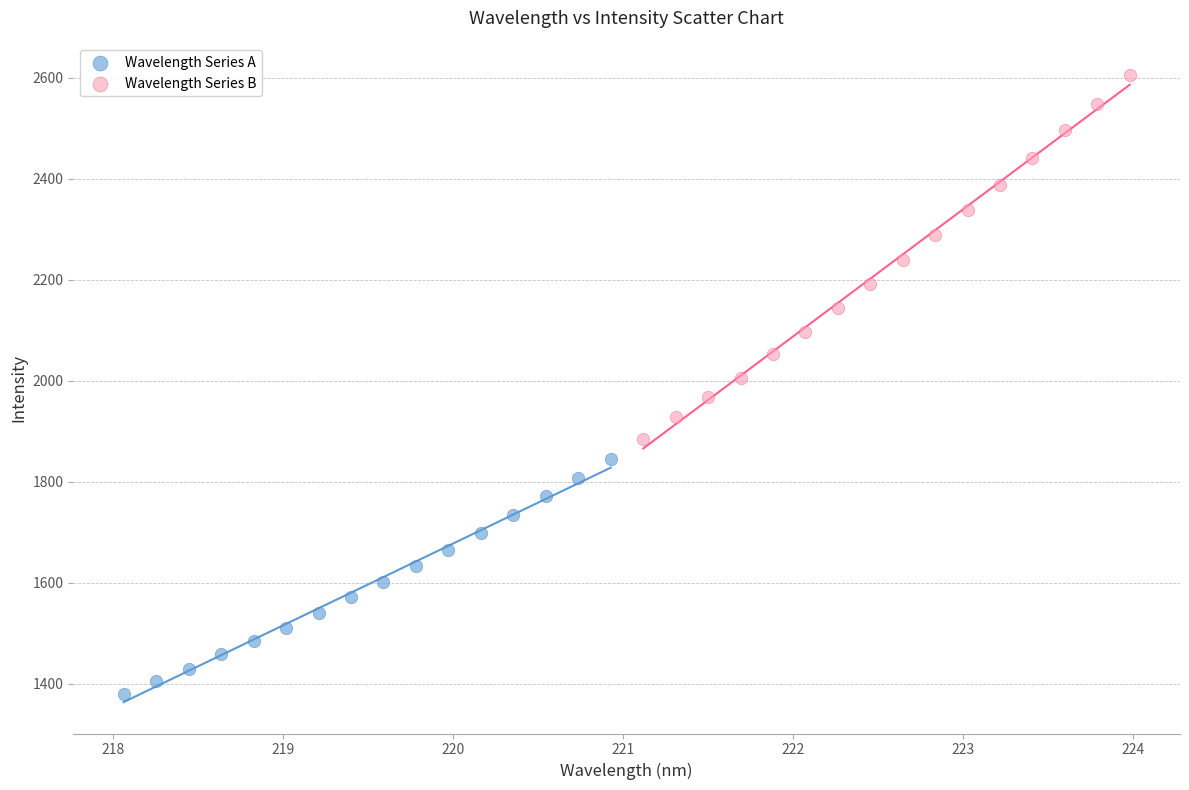

Which series reaches the maximum Y coordinate?

Wavelength Series B